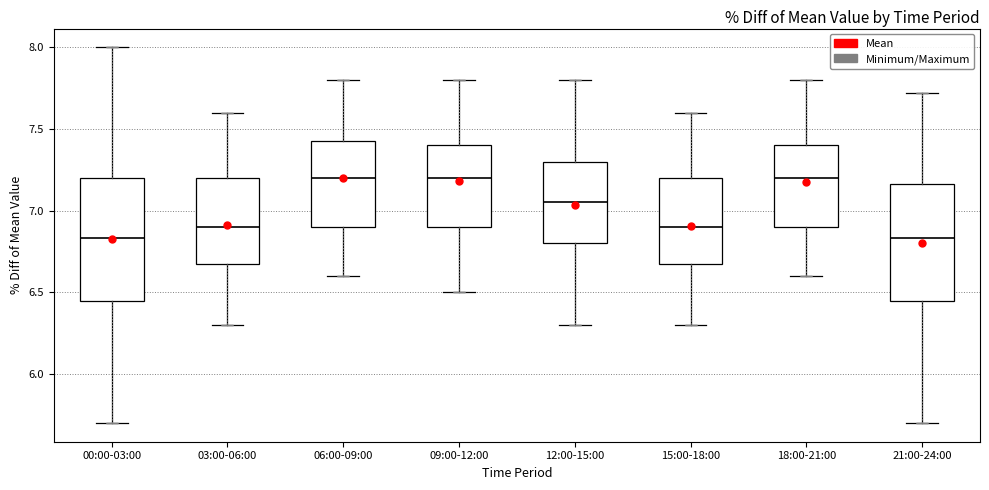

Reading left to right, transcribe this box plot: for each box, give where its median line is, the range the box spans, and where its two whiskers end, as read against the y-axis. The values are not printed on the chart, so give them approximately, as read against the axis.

00:00-03:00: median 6.85, box 6.45 to 7.20, whiskers 5.70 to 8.00
03:00-06:00: median 6.90, box 6.70 to 7.20, whiskers 6.30 to 7.60
06:00-09:00: median 7.20, box 6.90 to 7.45, whiskers 6.60 to 7.80
09:00-12:00: median 7.20, box 6.90 to 7.40, whiskers 6.50 to 7.80
12:00-15:00: median 7.05, box 6.80 to 7.30, whiskers 6.30 to 7.80
15:00-18:00: median 6.90, box 6.70 to 7.20, whiskers 6.30 to 7.60
18:00-21:00: median 7.20, box 6.90 to 7.40, whiskers 6.60 to 7.80
21:00-24:00: median 6.85, box 6.45 to 7.15, whiskers 5.70 to 7.70